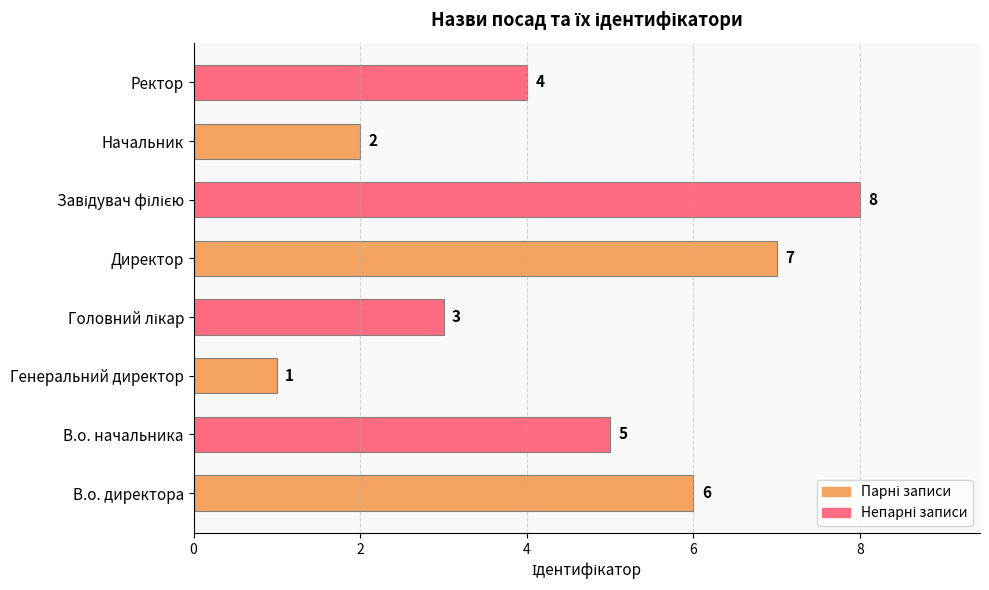

What is the change in value from В.о. начальника to Начальник?

-3